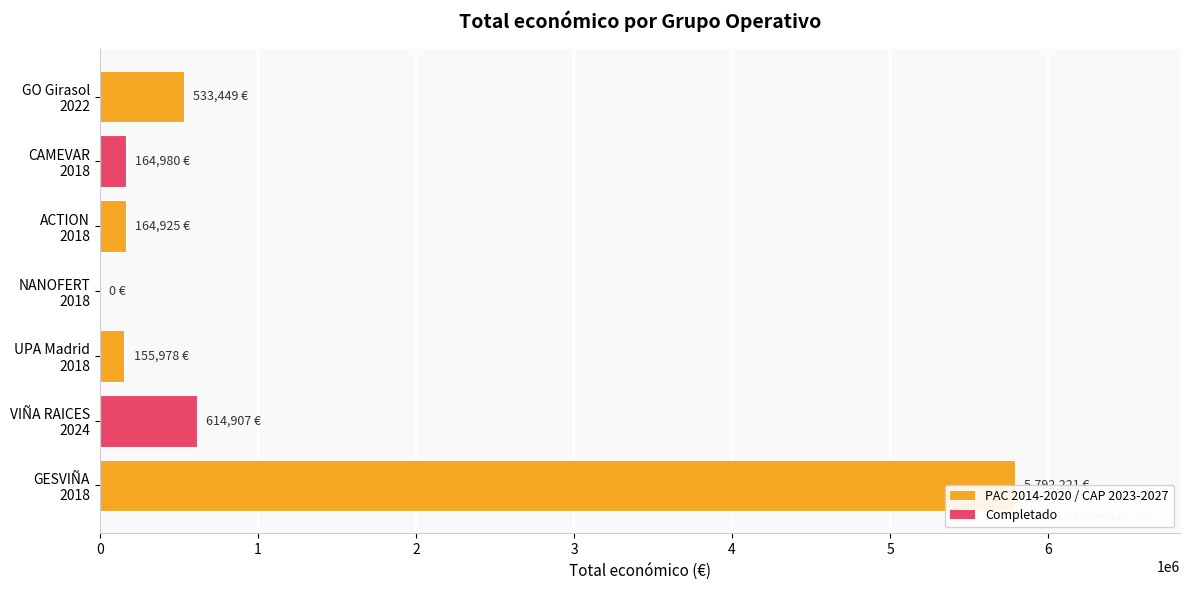

What is the change in value from ACTION 2018 to GESVIÑA 2018?

+5627296